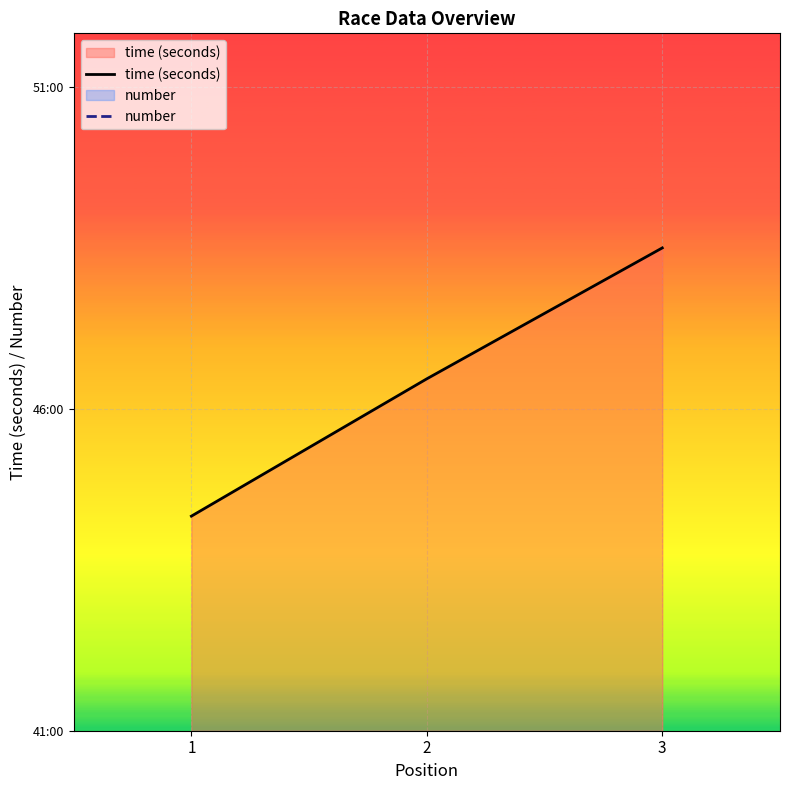

Which series changed the most between 1 and 2?

time (seconds)